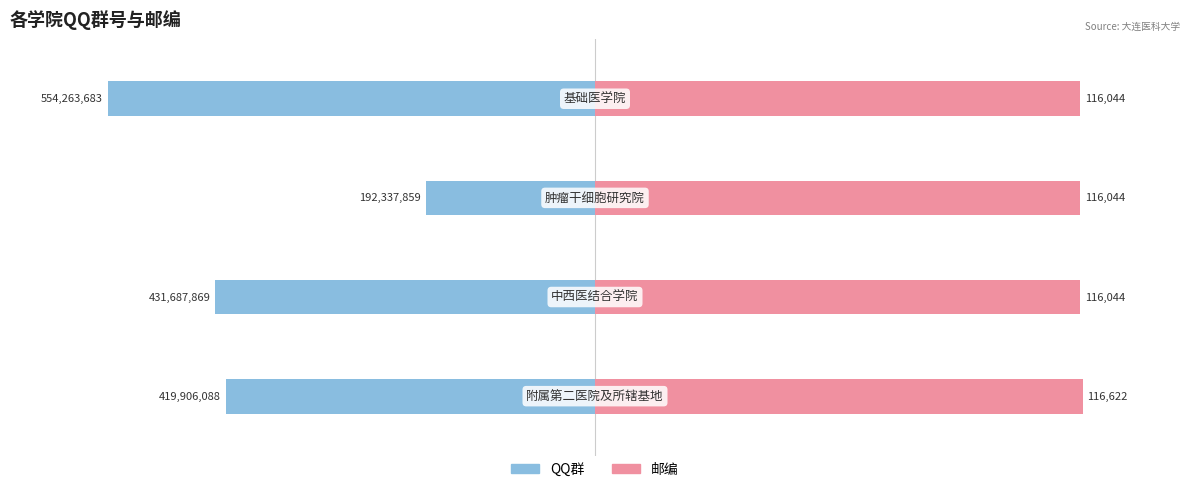

Which series changed the most between 0 and 1?

QQ群